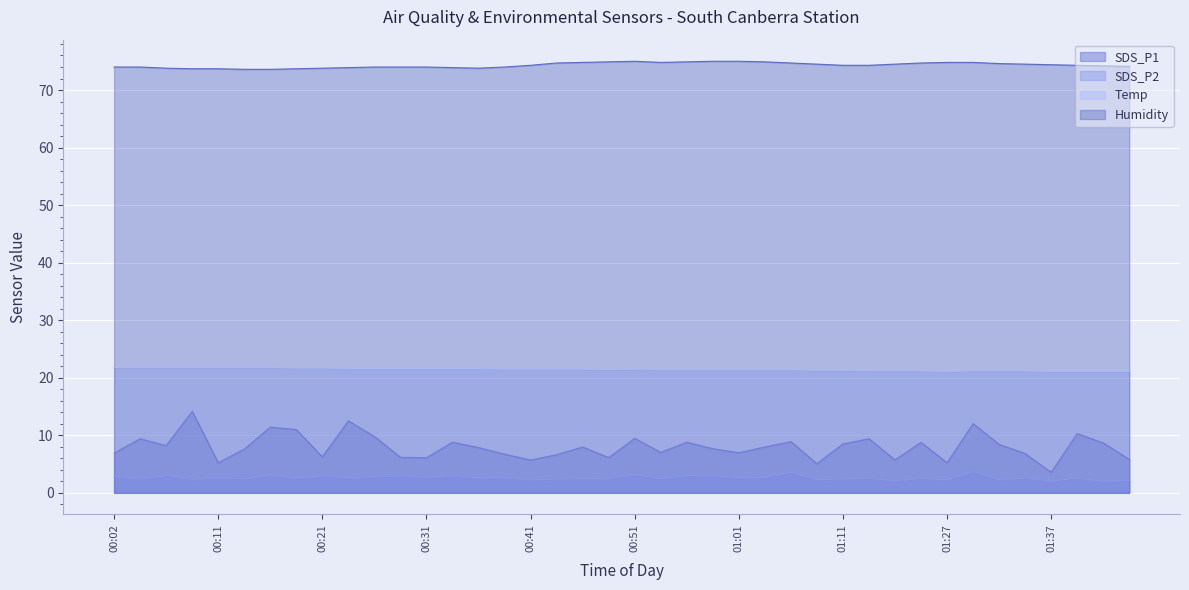

Is the value of Humidity at 00:54 greater than the value of SDS_P1 at 00:44?

Yes